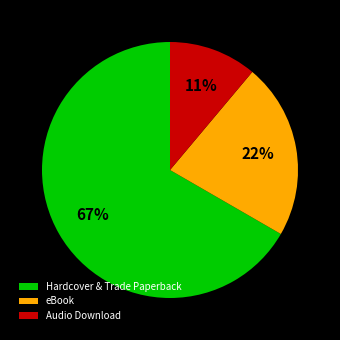

To the nearest percent, what portion does eBook represent?

22%